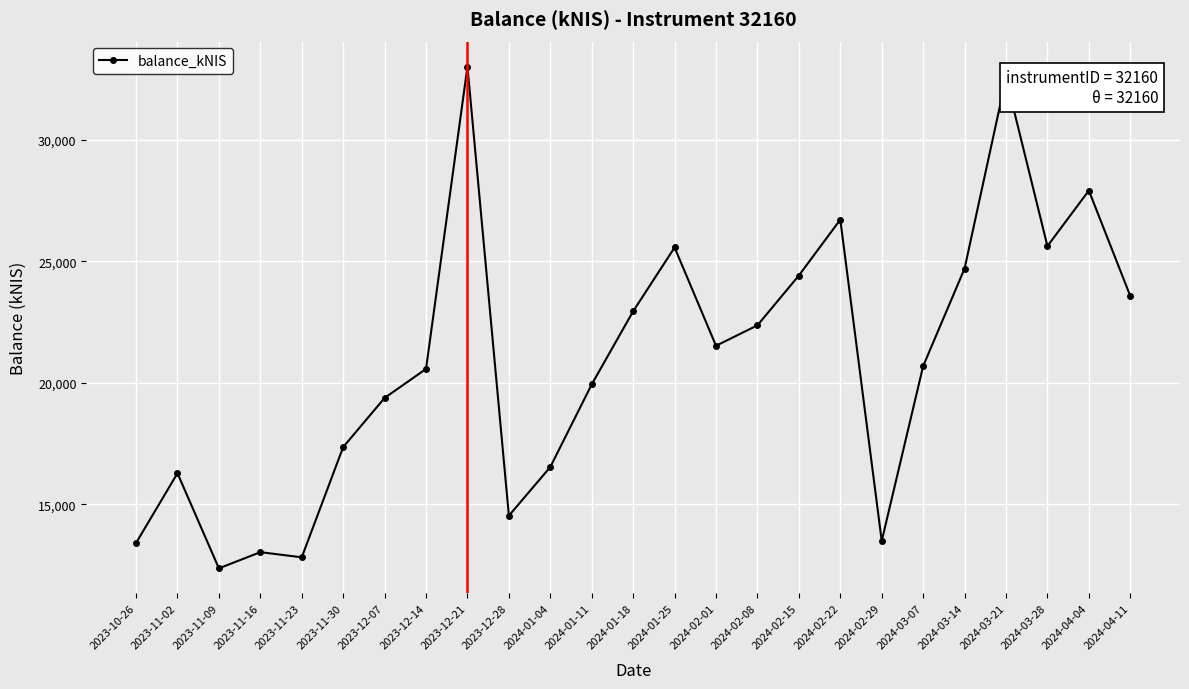

What is the ratio of the value at 2023-11-16 to the value at 2024-01-25?

0.5